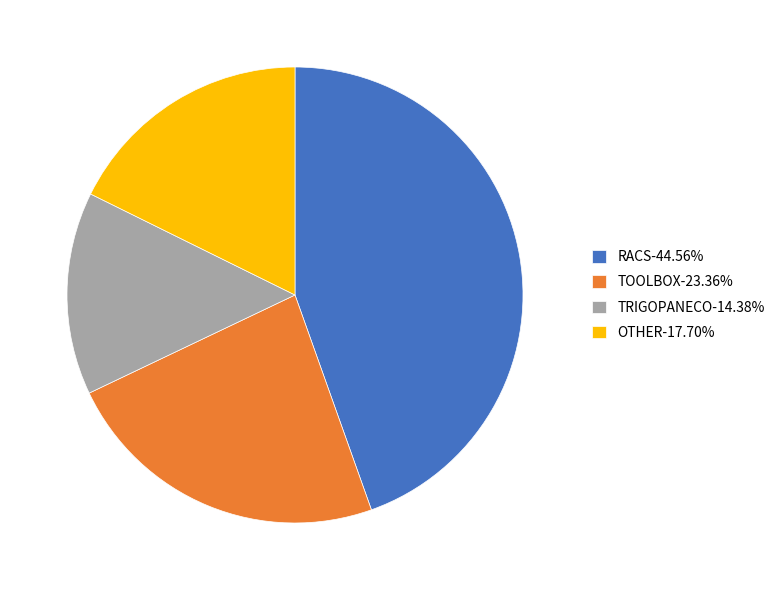

Is RACS-44.56% the majority of the pie?

No